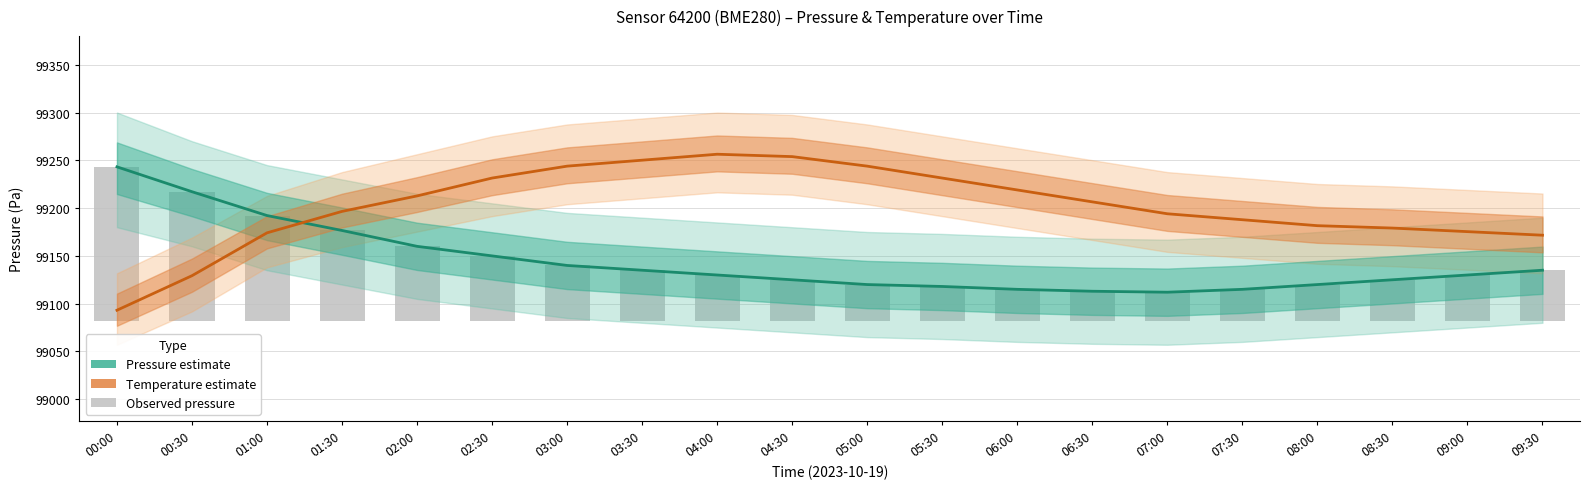

Between 03:00 and 06:00, which series saw the biggest shift?

Pressure estimate